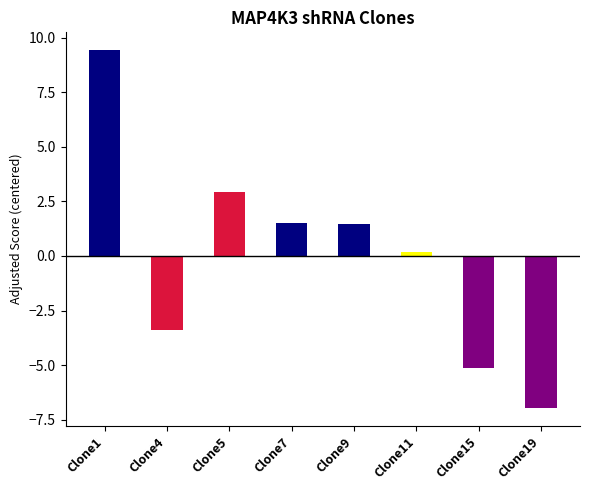

What is the value of the 5th bar from the left?

1.4